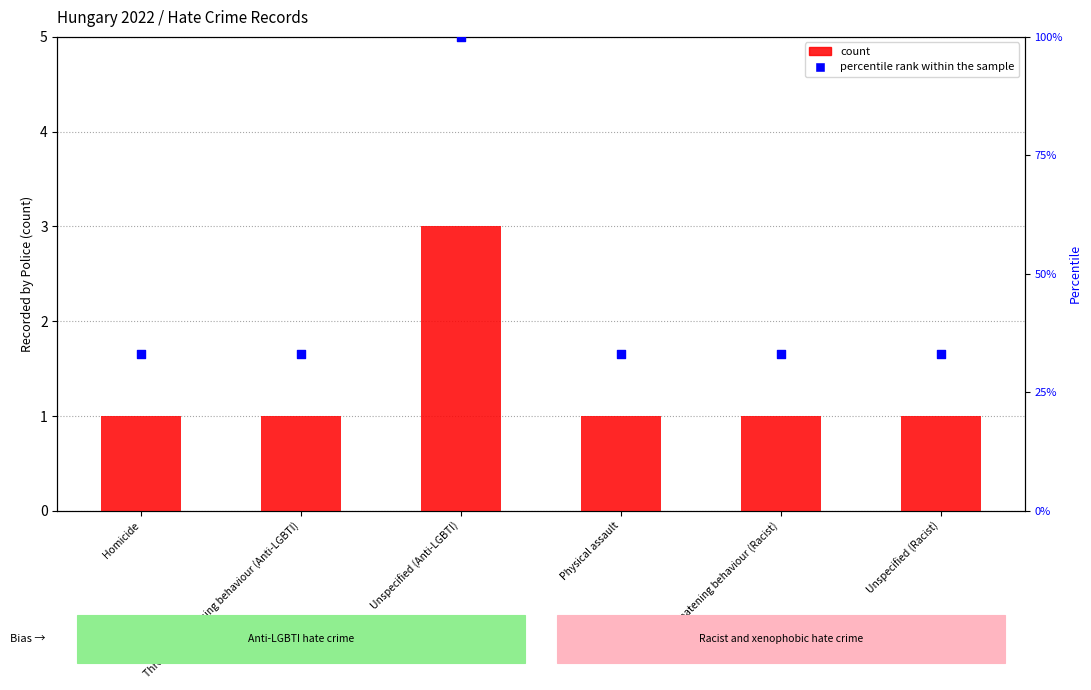

Which series has the widest spread of Y values?

percentile rank within the sample